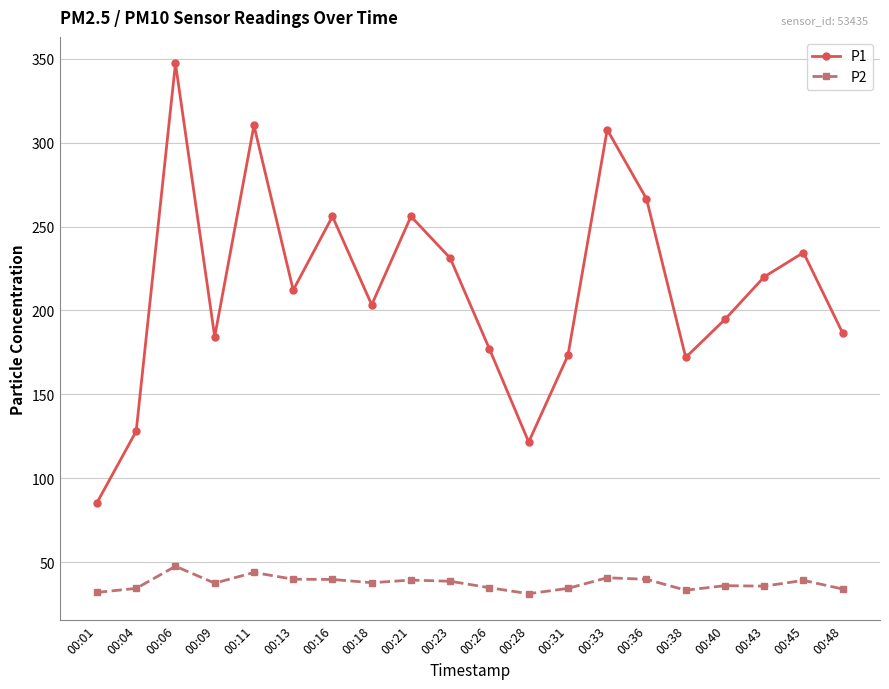

List the series in order of their peak value, highest first.

P1, P2